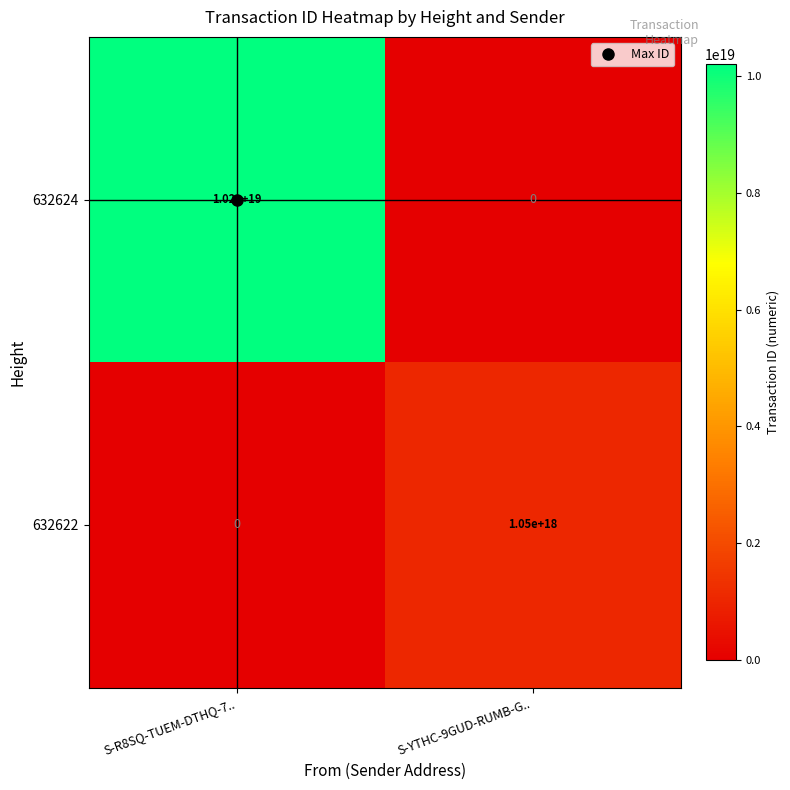

The value of 632622 at S-R8SQ-TUEM-DTHQ-7.. is 0. True or false?

True